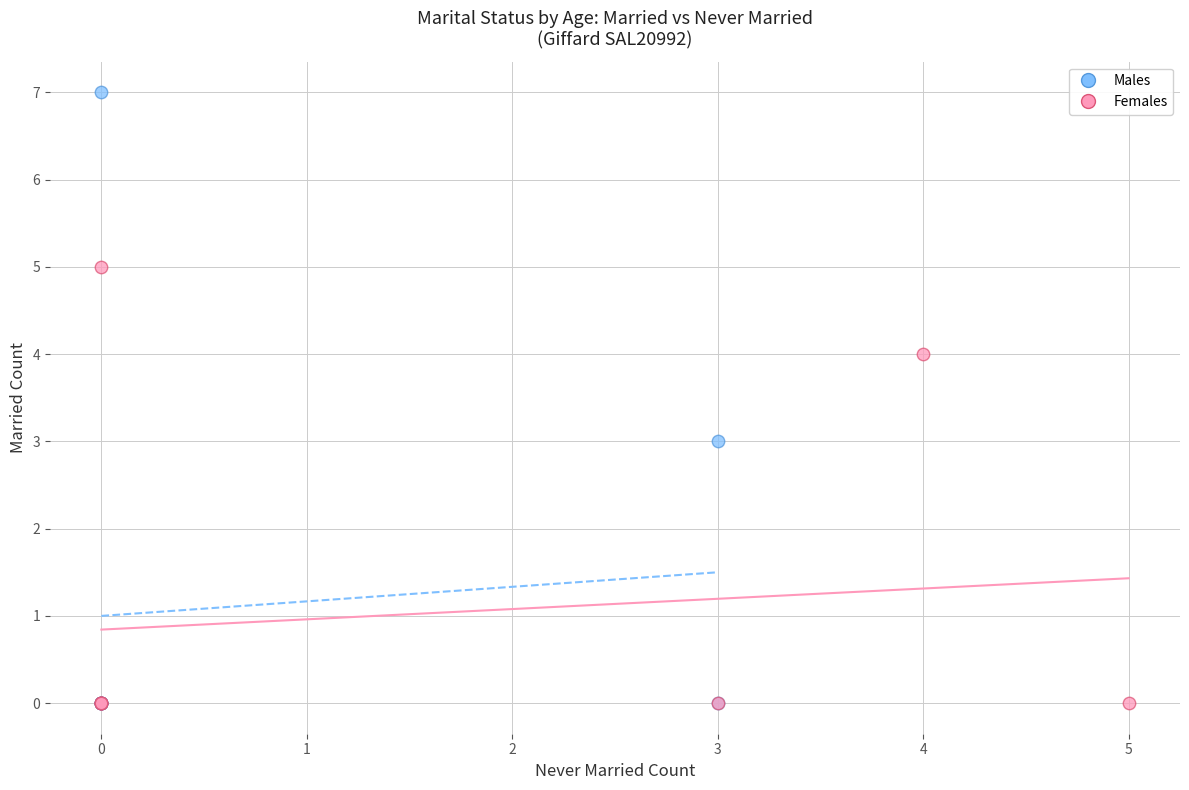

Which series reaches the maximum Y coordinate?

Males